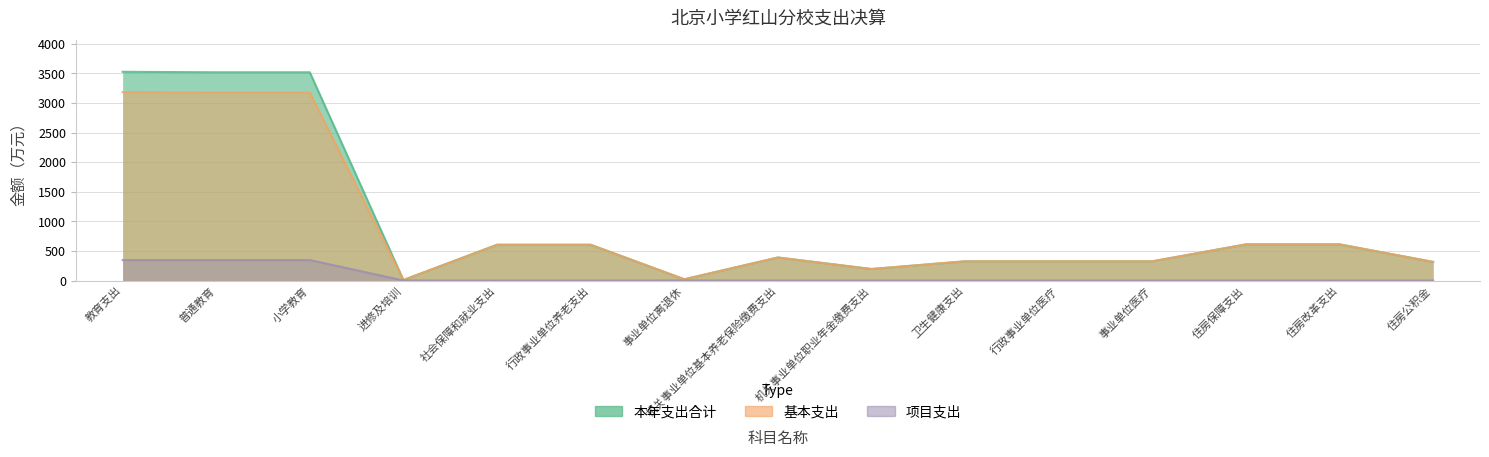

At which category is the sum across all series the highest?

教育支出